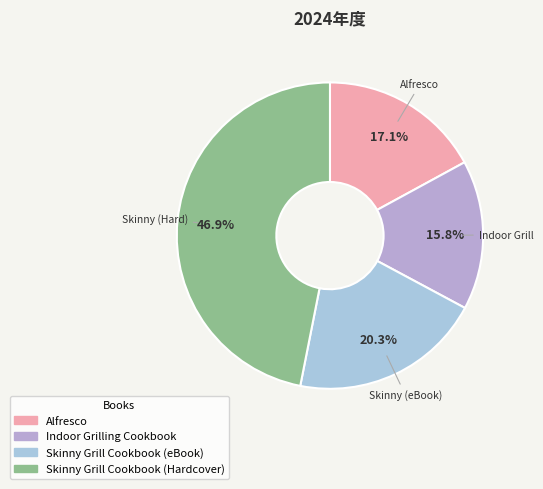

Is it true that Indoor Grilling Cookbook is 16% of the pie?

True